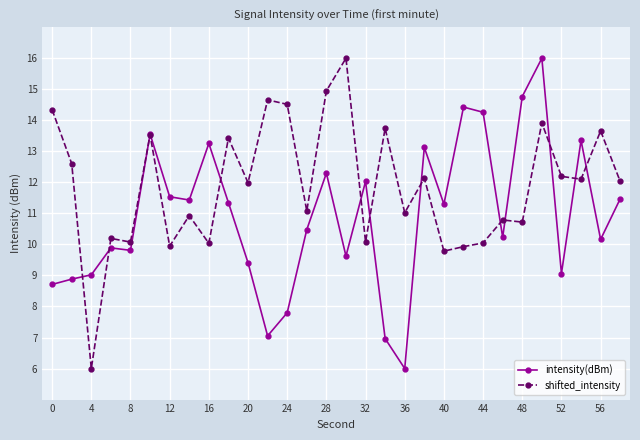

How many times do shifted_intensity and intensity(dBm) cross each other?

12